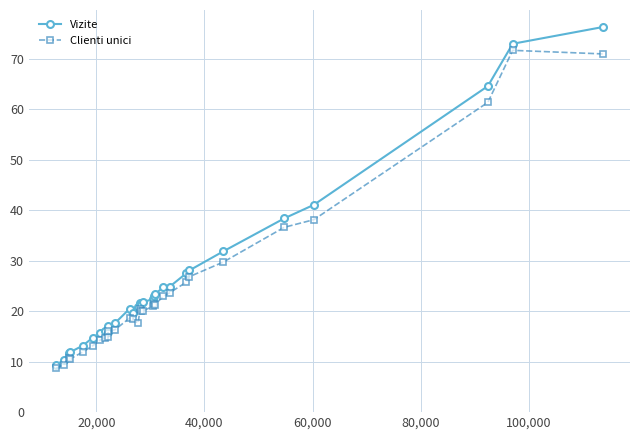

What are all the series names shown in the legend?

Vizite, Clienti unici